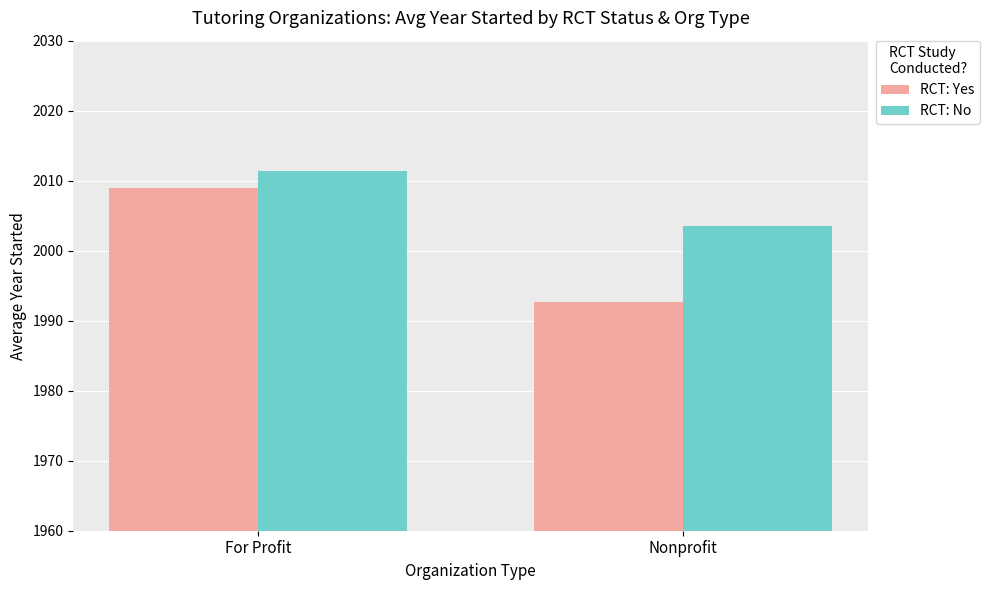

What are all the series names shown in the legend?

RCT: Yes, RCT: No